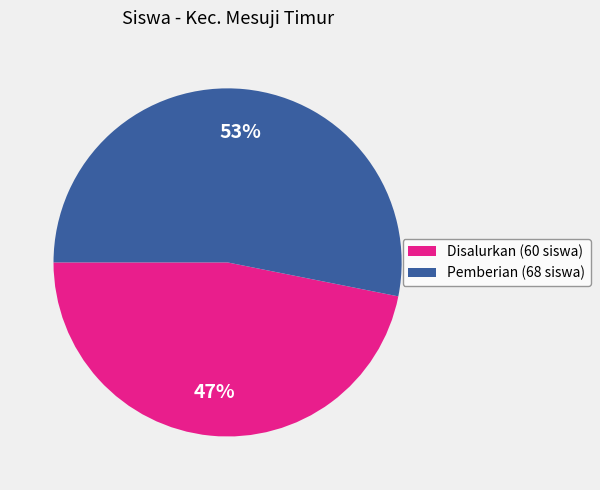

True or false: Pemberian (68 siswa) accounts for 44% of the total.

False